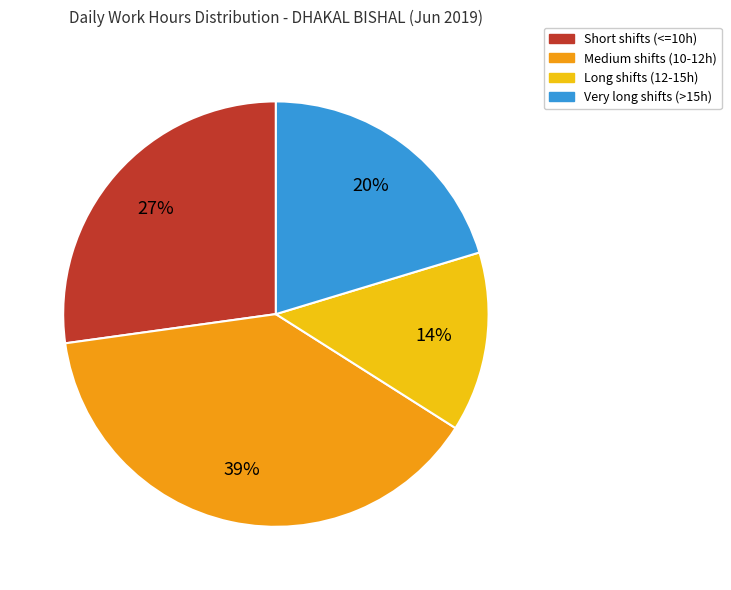

How many segments does this pie chart have?

4